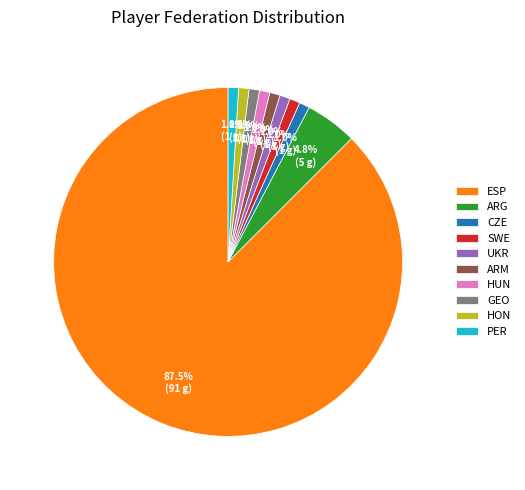

How many segments does this pie chart have?

10